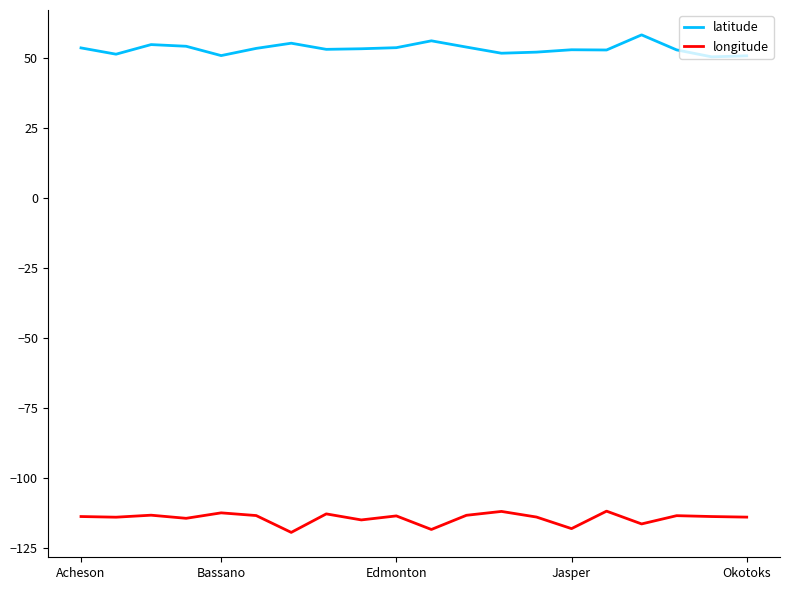

Rank the series by their average value, from highest to lowest.

latitude, longitude